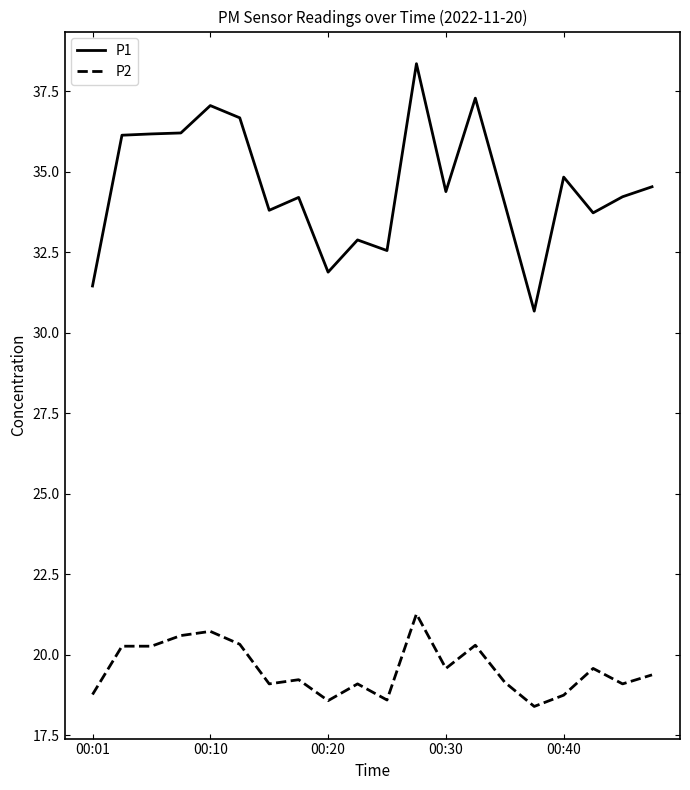

What is the highest value of the P1 series?

38.4